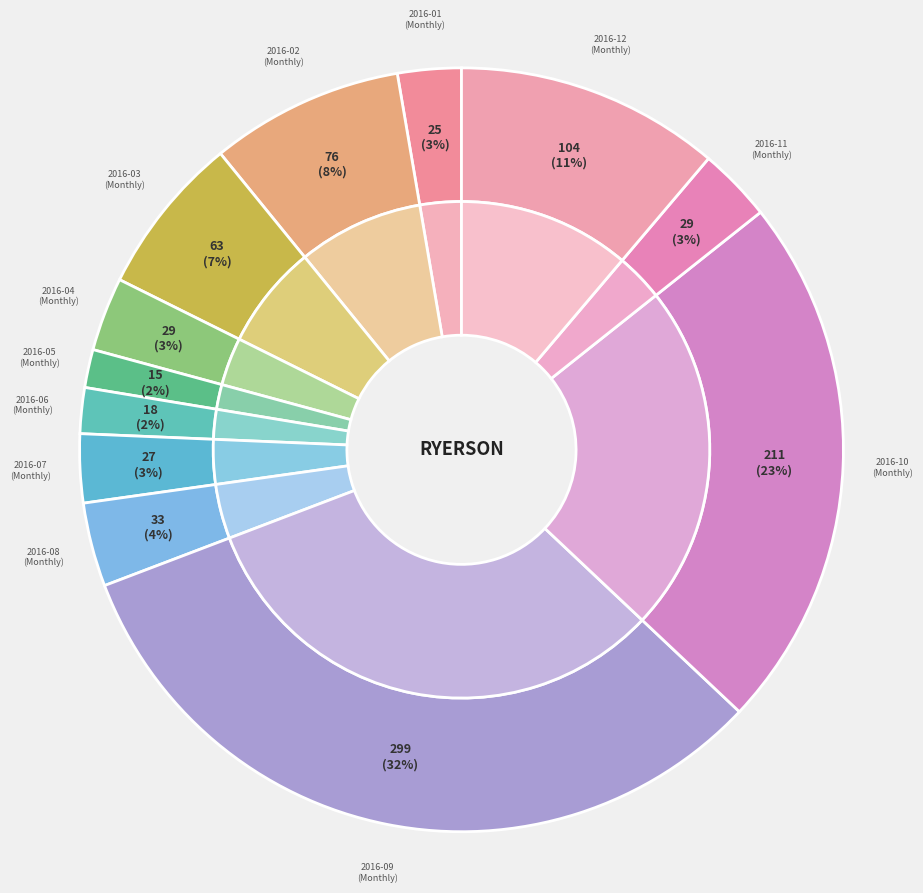

To the nearest percent, what is the combined percentage of 2016-08 and 2016-10?

26%